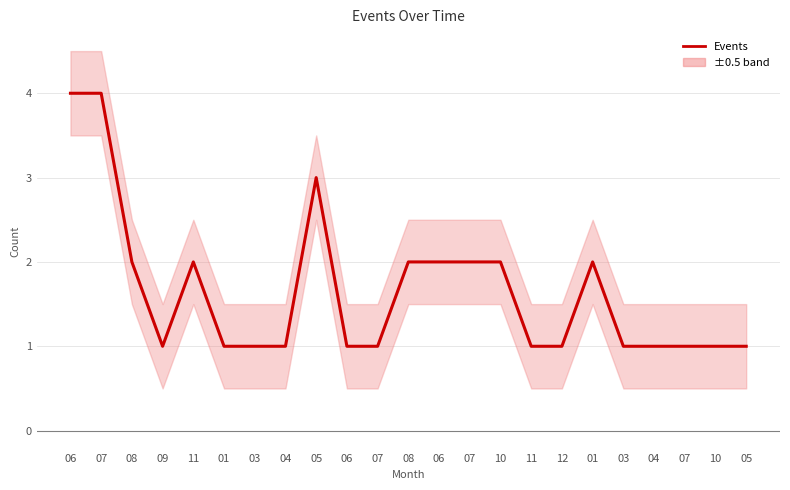

At which category does the data reach its first local peak?

11